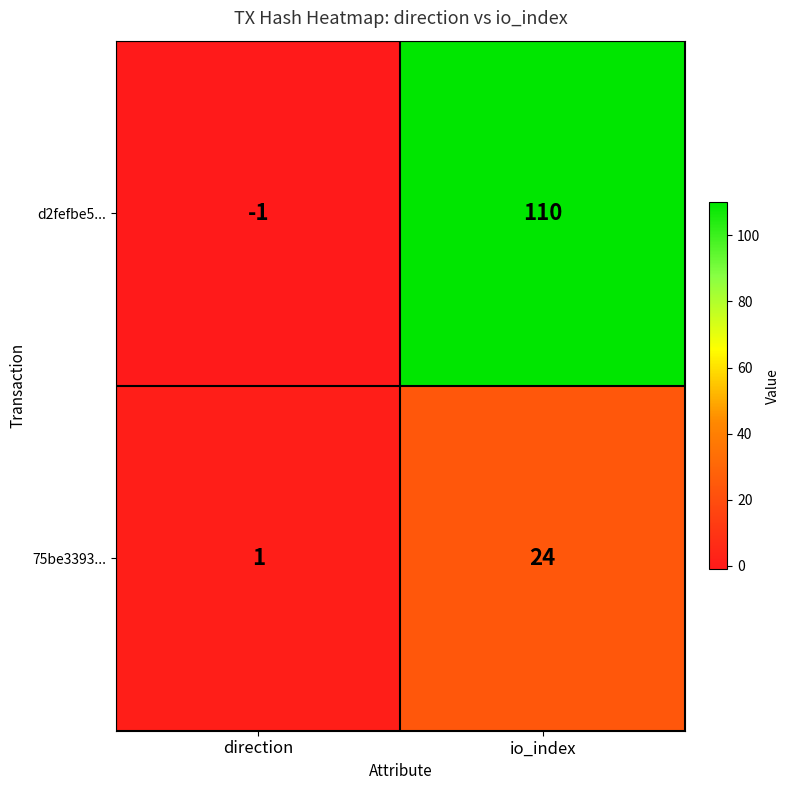

What is the difference between the maximum and minimum values in the d2fefbe5... series?

111